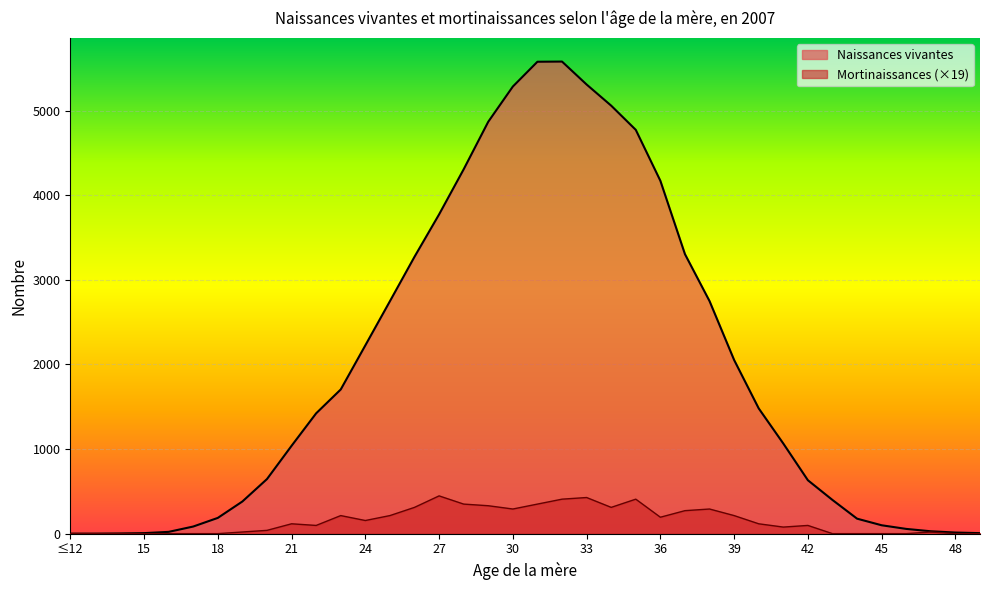

How many values in the Mortinaissances series exceed 116?

19